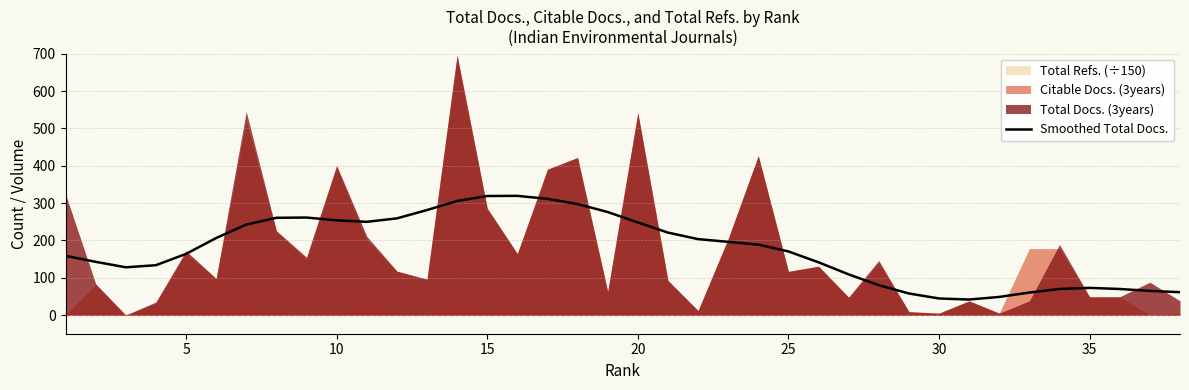

What is the smallest value displayed?

41.6